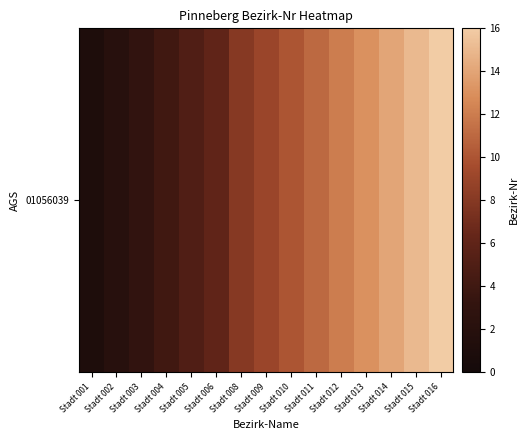

Approximately how many times larger is the value at Stadt 001 compared to Stadt 016?

0.1